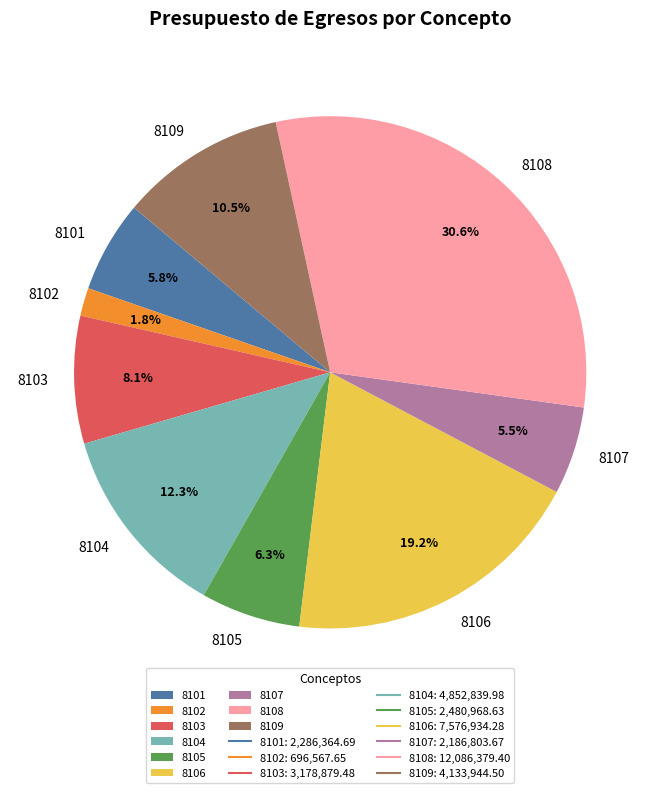

Count the number of slices in the pie.

9